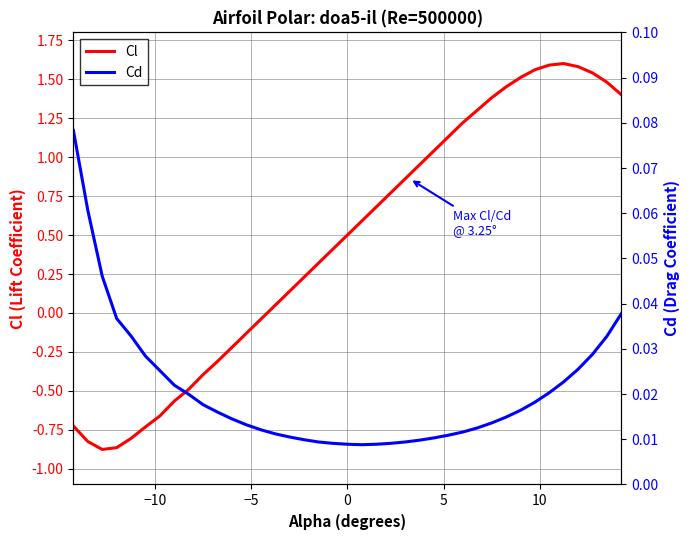

Does the chart have visible grid lines?

Yes